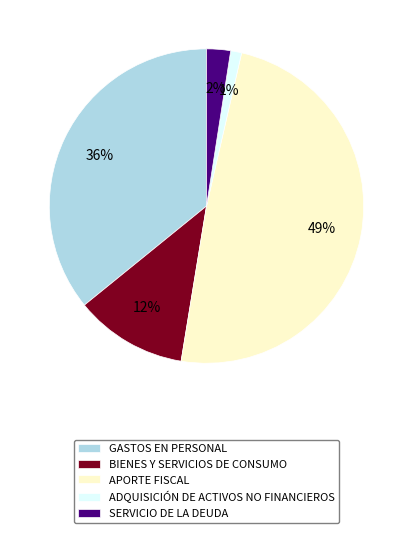

Which has a higher value, APORTE FISCAL or SERVICIO DE LA DEUDA?

APORTE FISCAL